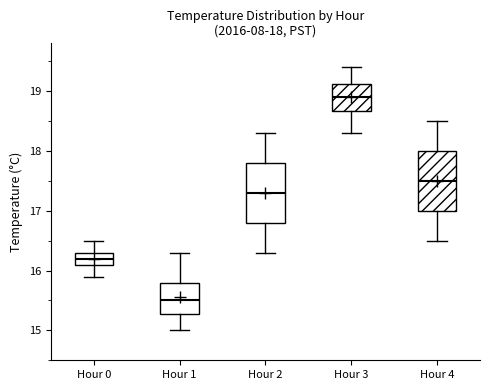

Which box has the highest median line?

Hour 3